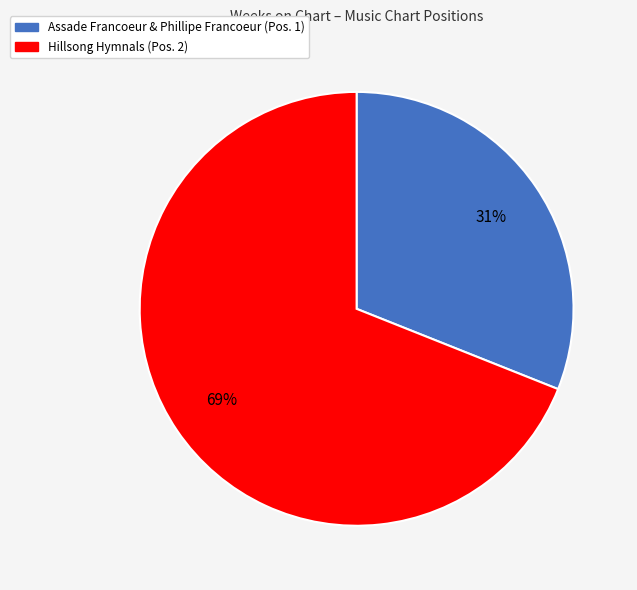

To the nearest percent, what is the average slice percentage?

50%